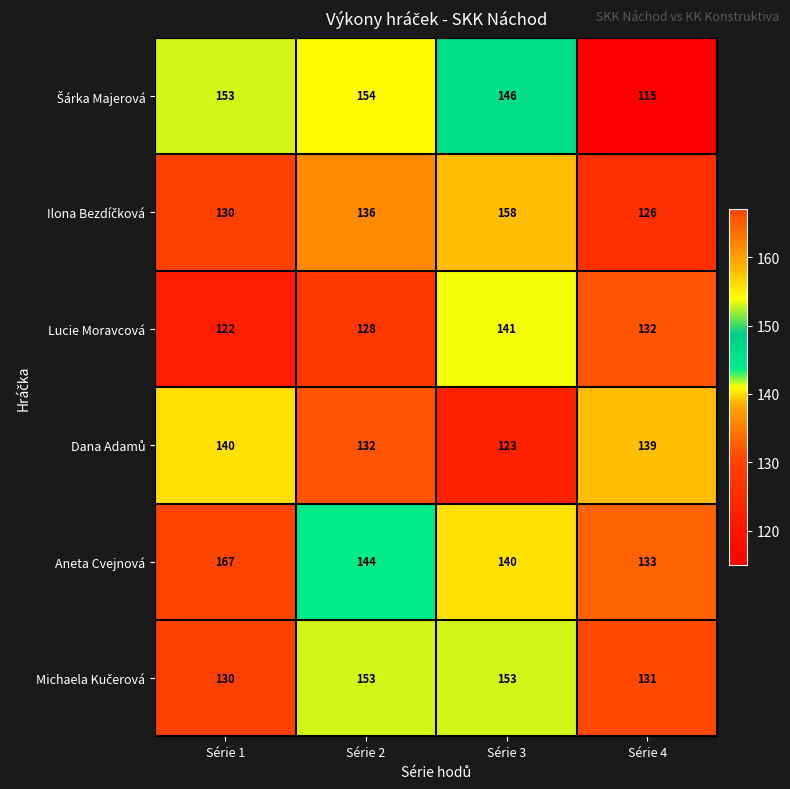

What is the total value across all series at Série 3?

861